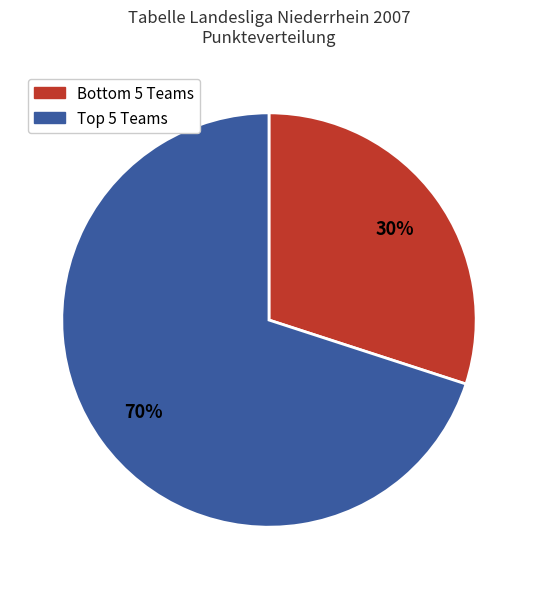

To the nearest percent, what is the difference between the largest and smallest slice percentages?

40%